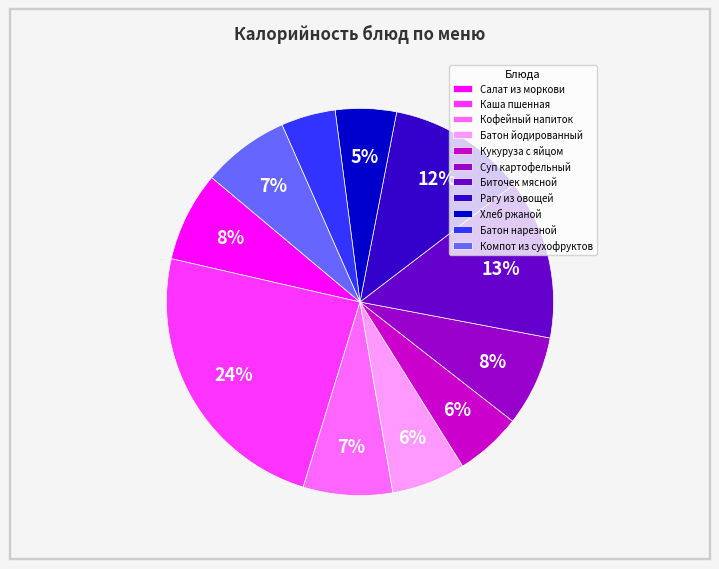

To the nearest percent, what is the difference between the largest and smallest slice percentages?

19%